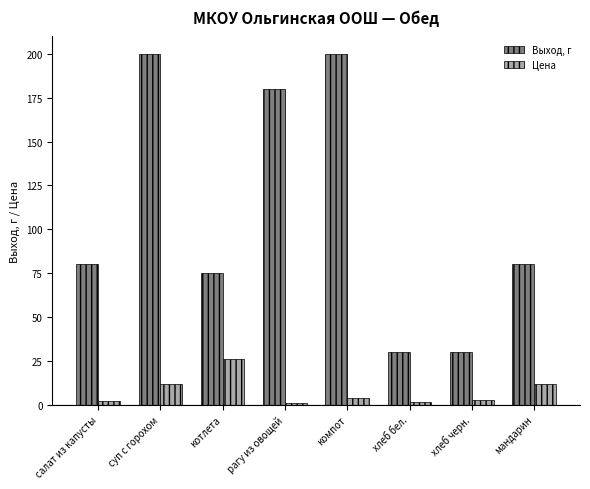

How many groups of bars are there?

8